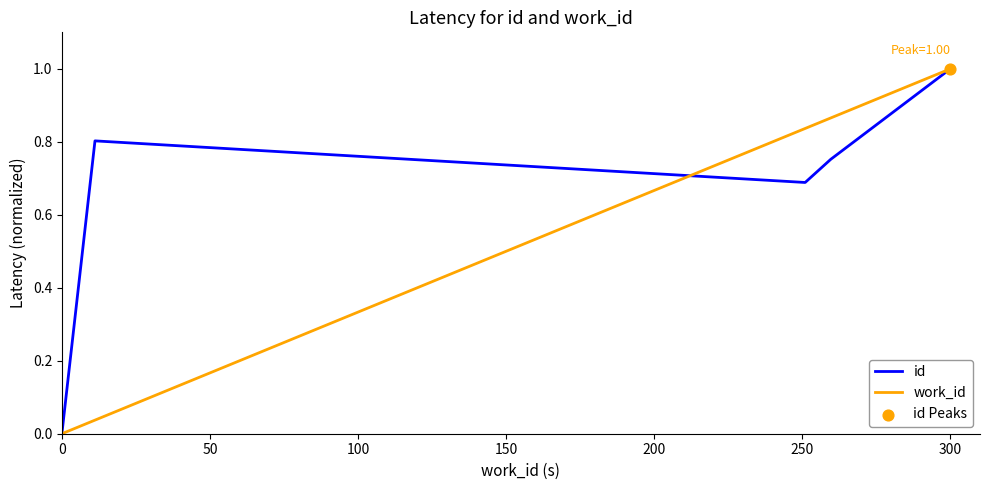

Which series has the largest total across all categories?

id